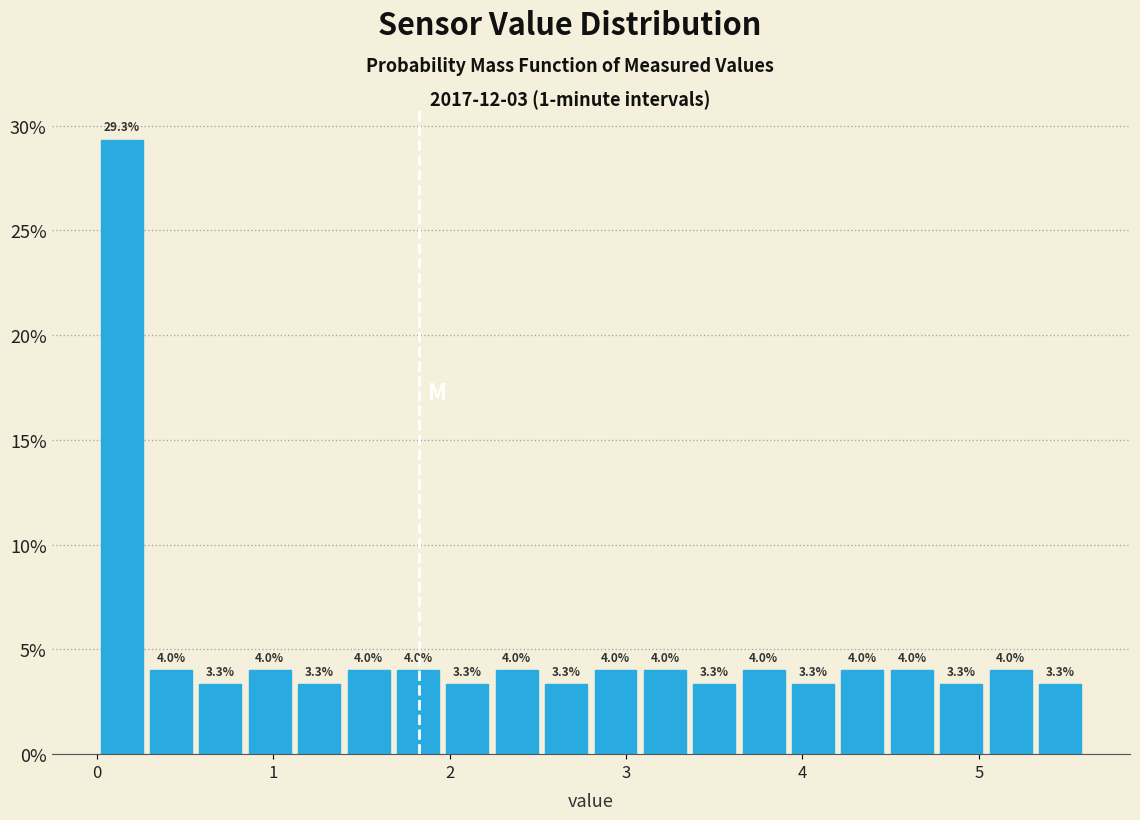

Read against the x-axis, roughly where is the centre of the tallest bar?

0.1